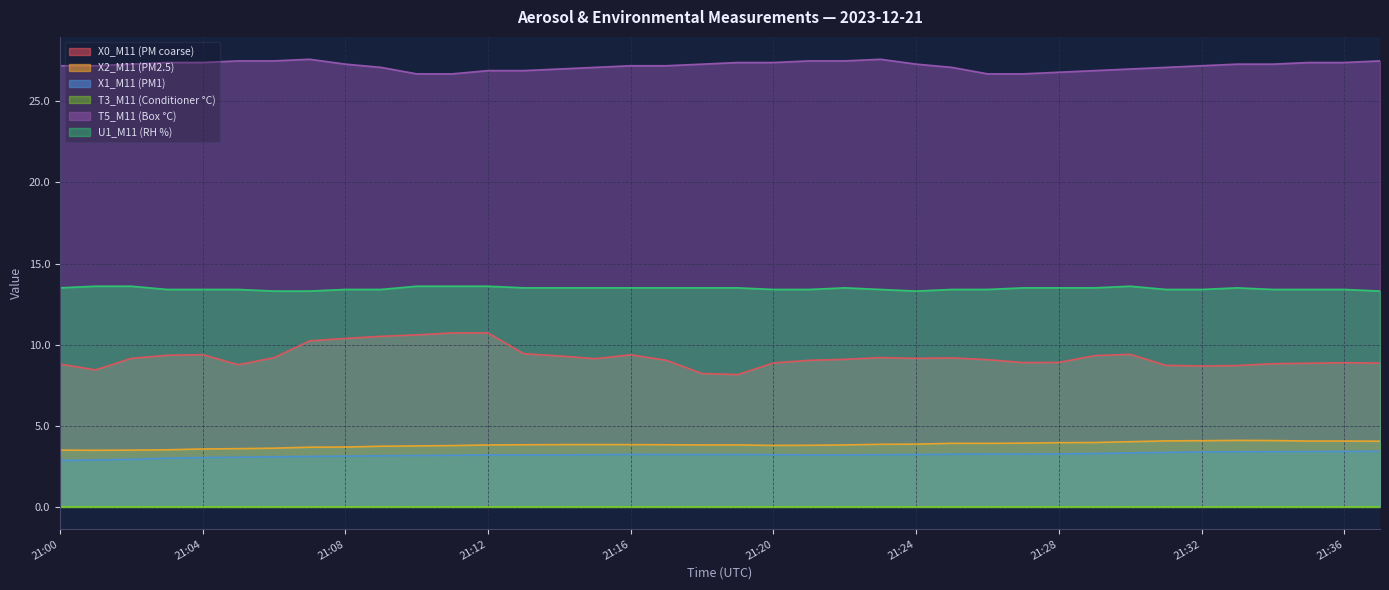

What is the maximum value shown in the chart?

27.6